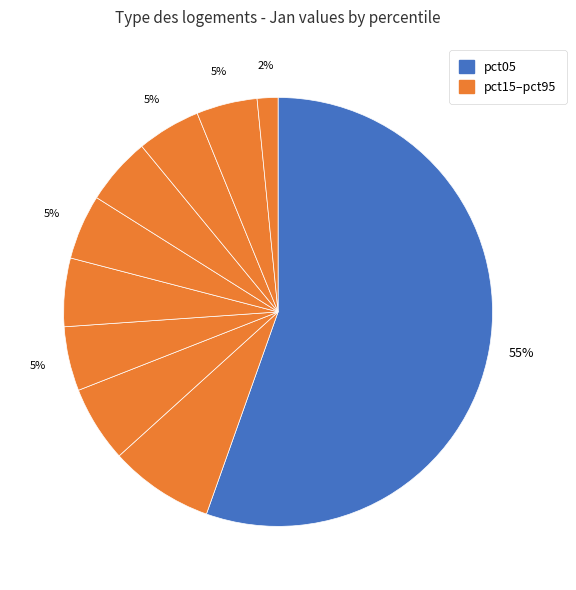

Count the number of slices in the pie.

10